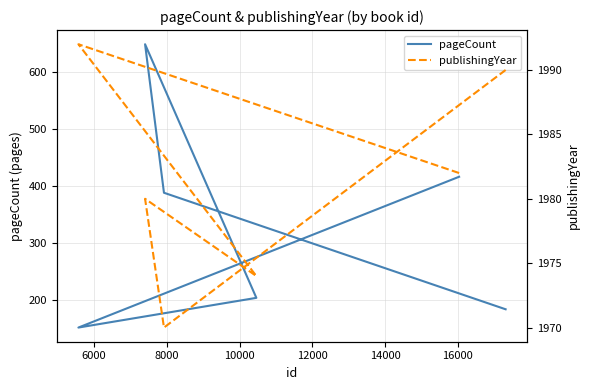

Which series has the widest spread of values?

pageCount